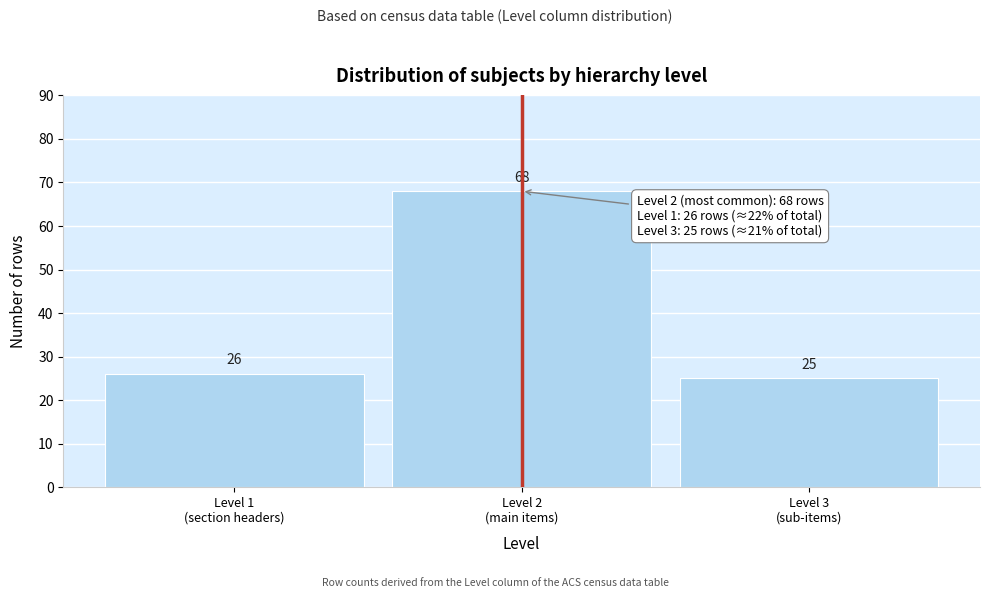

Reading left to right, extract all data points from this chart.

26	68	25